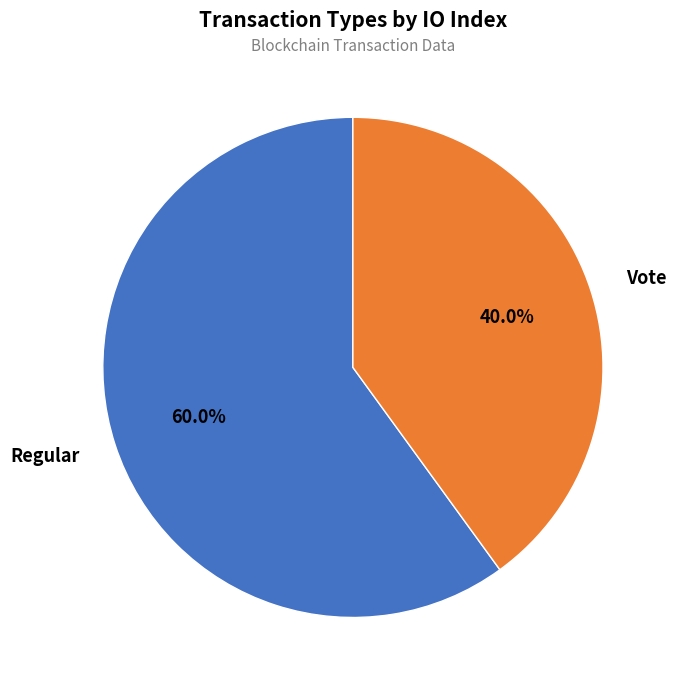

Between Vote and Regular, which is larger?

Regular